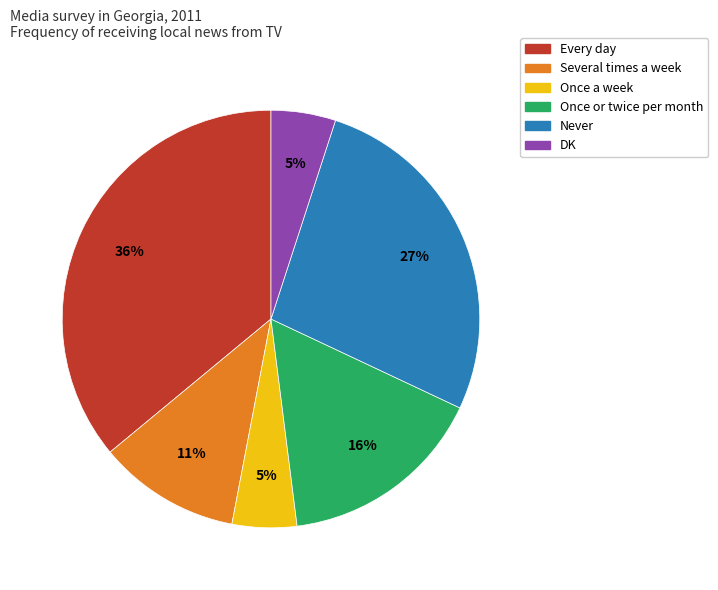

How many slices are in this pie chart?

6